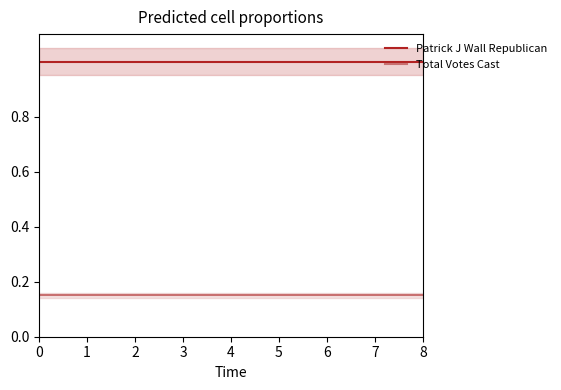

What is the value of the Total Votes Cast point at the 2nd from the left?

0.1